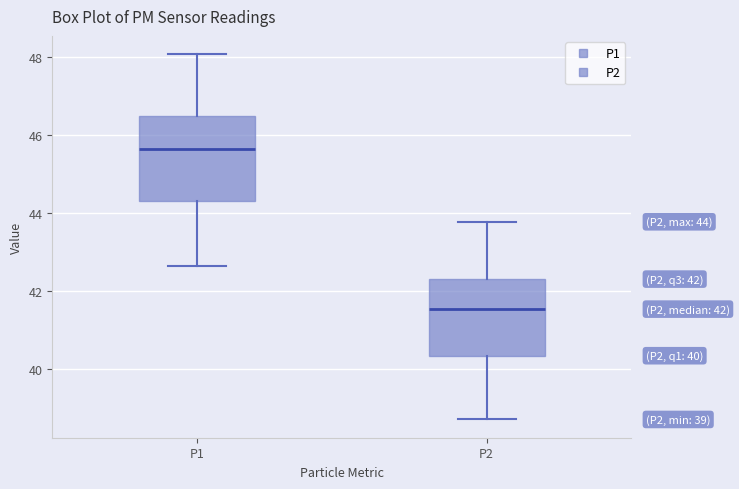

Which box has the lowest median line?

P2